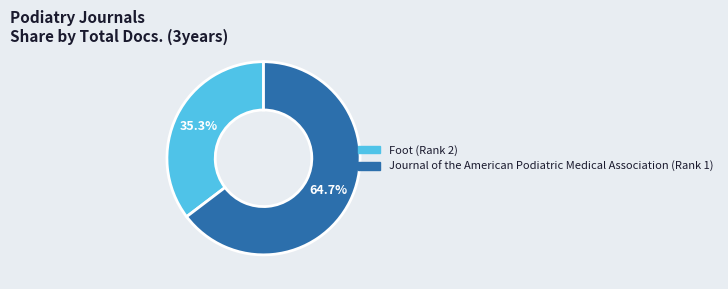

What is the ratio of the value at Foot (Rank 2) to the value at Journal of the American Podiatric Medical Association (Rank 1)?

0.5